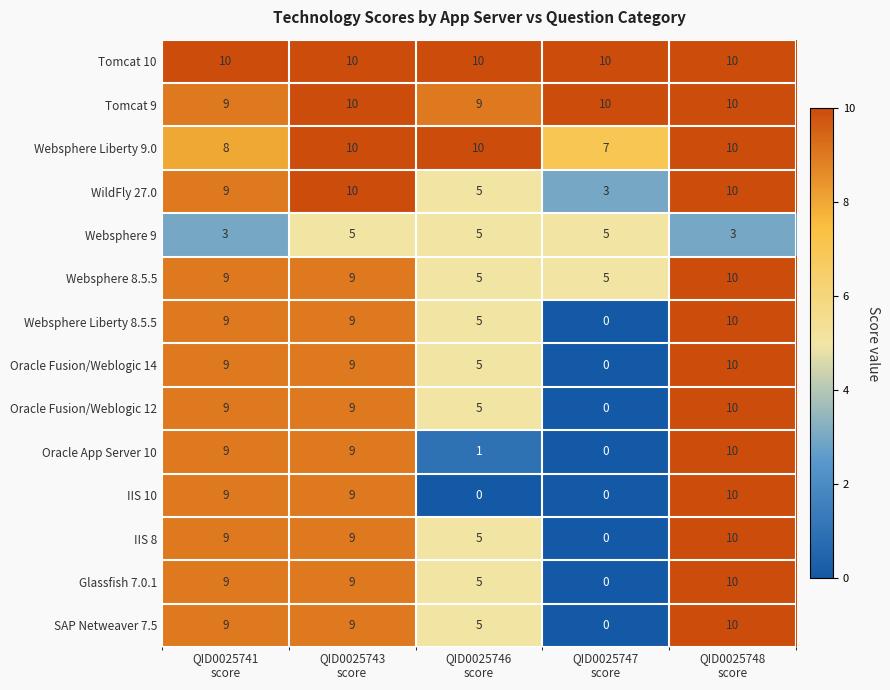

What is the maximum value for Tomcat 10?

10